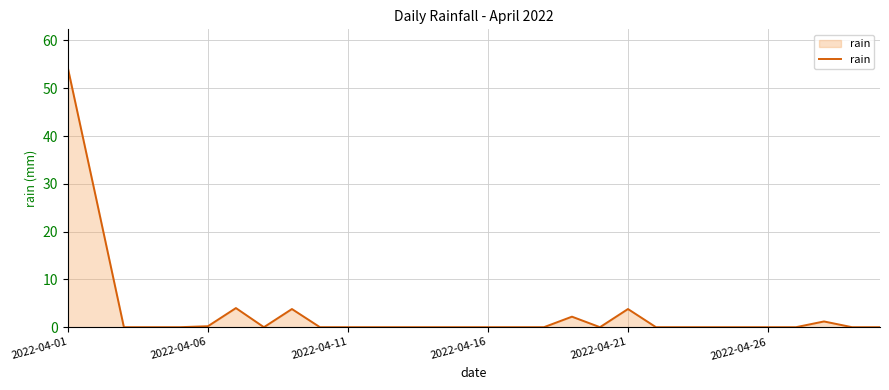

What is the greatest value displayed?

54.2